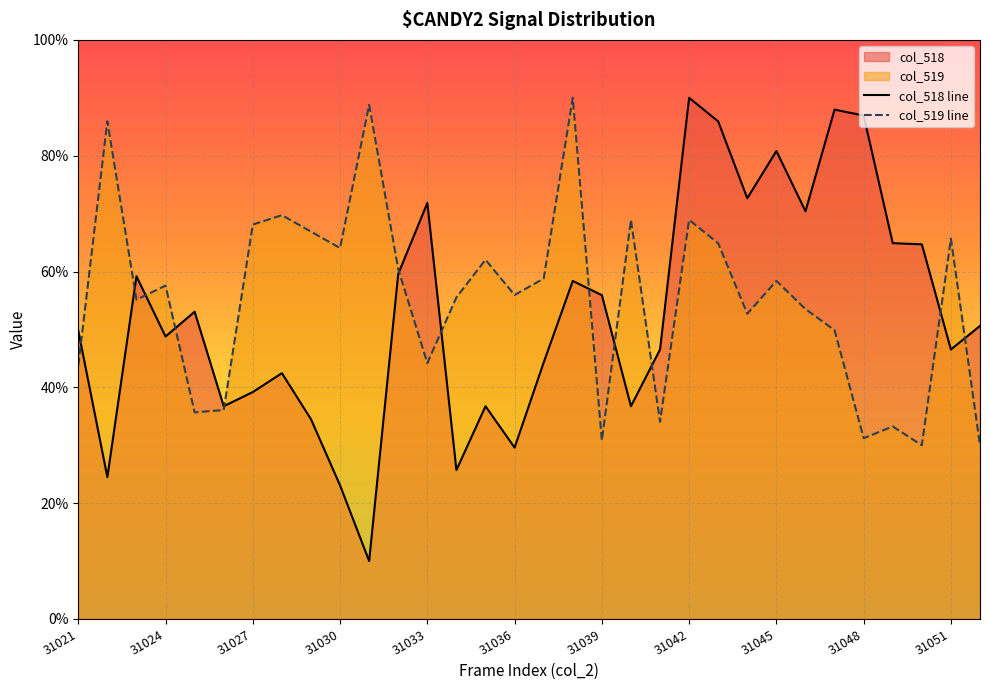

How many interior local valleys does the col_519 line series have?

10